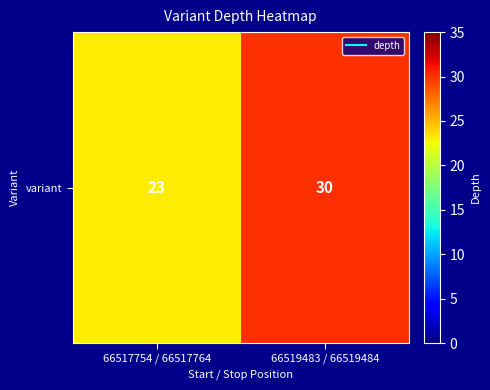

Which has a higher value, 66517754 / 66517764 or 66519483 / 66519484?

66519483 / 66519484